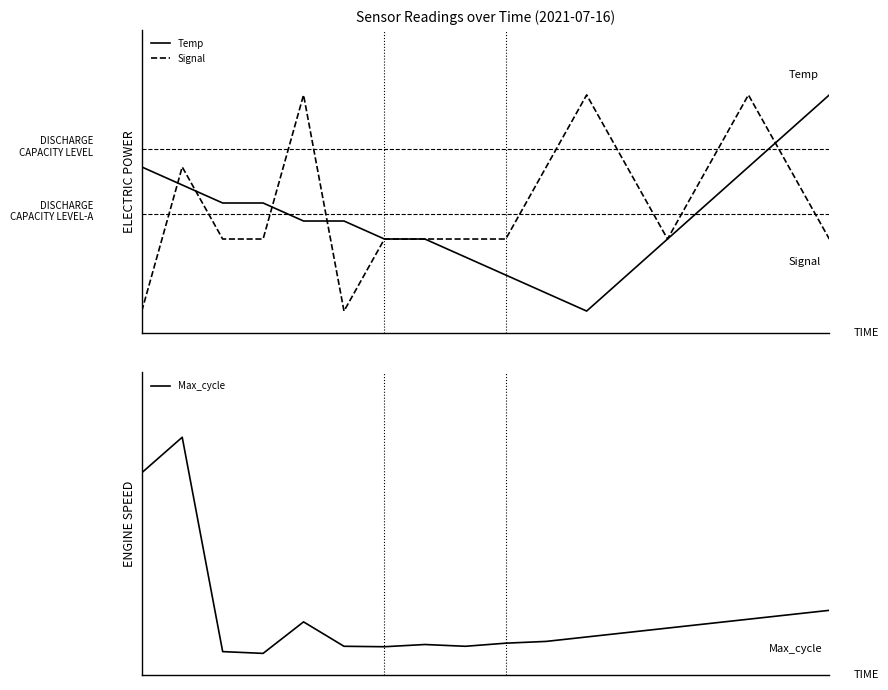

How many interior local valleys does the Signal series have?

2